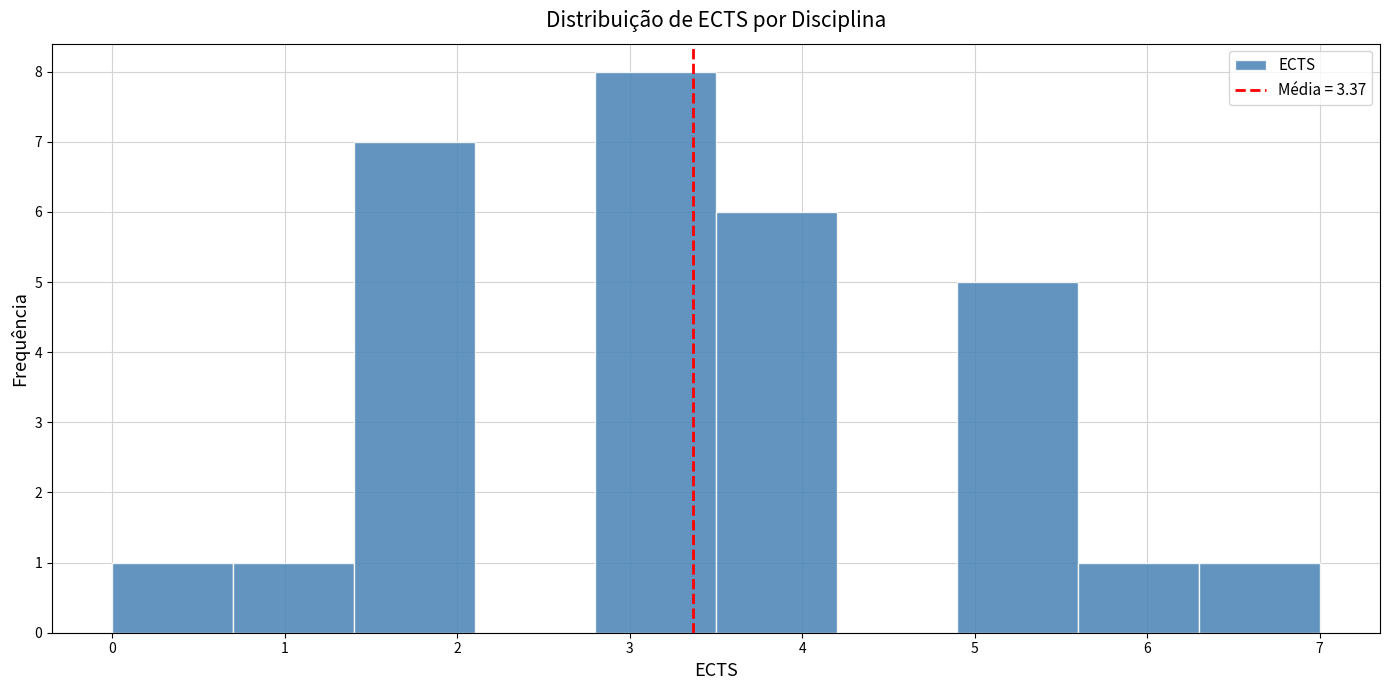

What is the height of the bar covering 1.4 to 2.1 on the x-axis? The values are not printed on the chart, so give them approximately, as read against the axis.

7